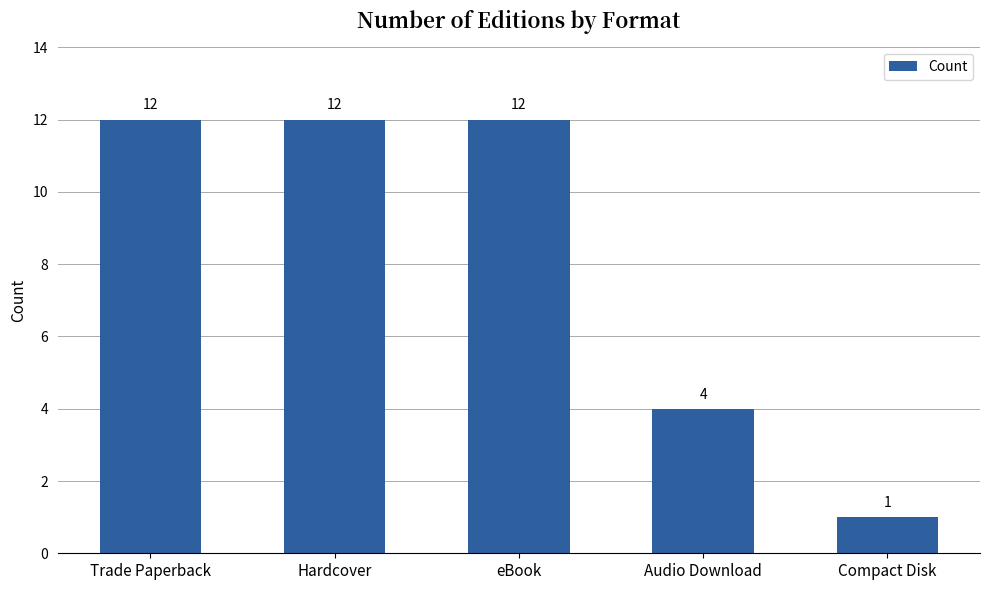

Reading left to right, extract all data points from this chart.

12	12	12	4	1